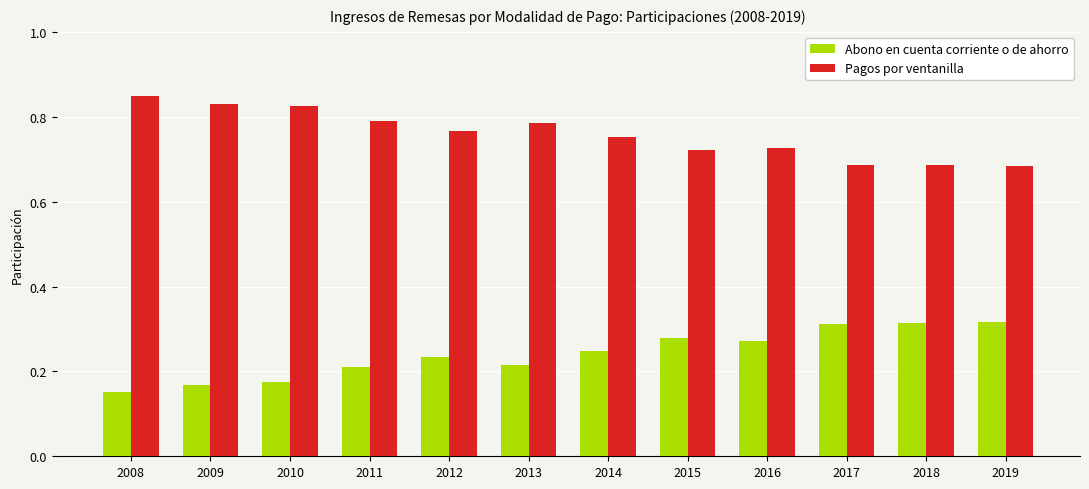

What is the total value across all series at 2009?

1.0